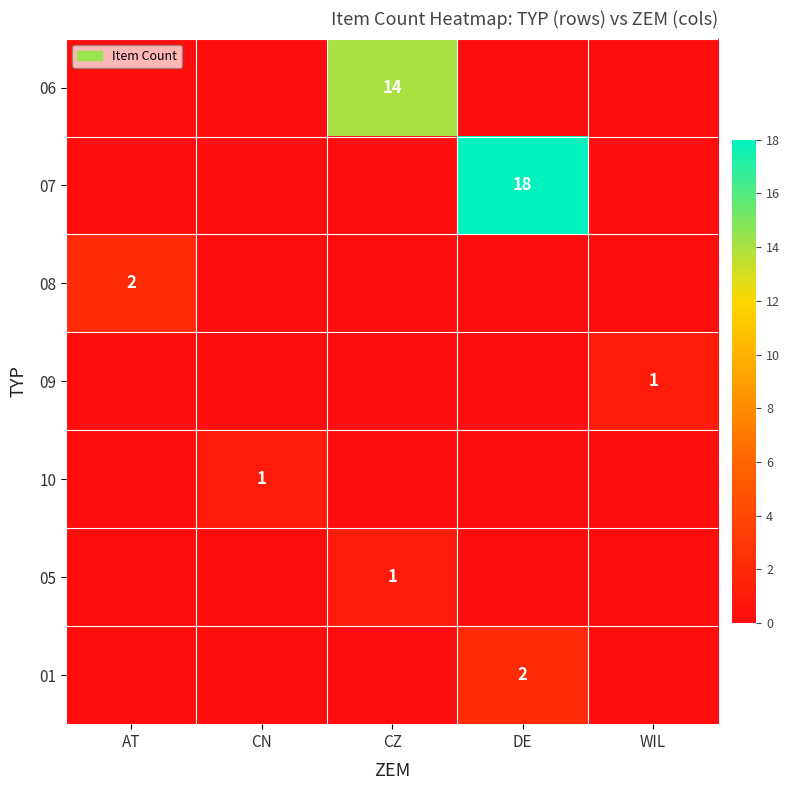

Is it true that 07 equals 18 at DE?

True